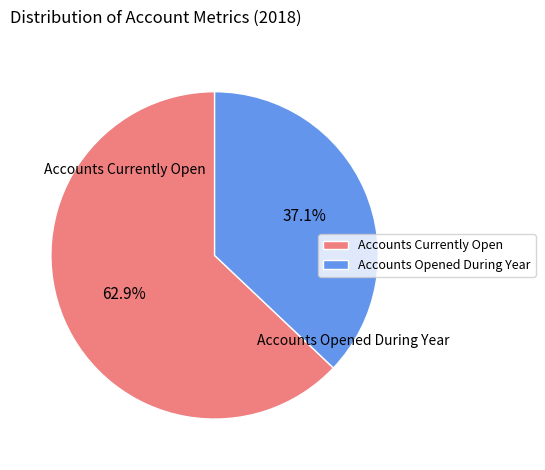

Does any single category account for the majority?

Yes